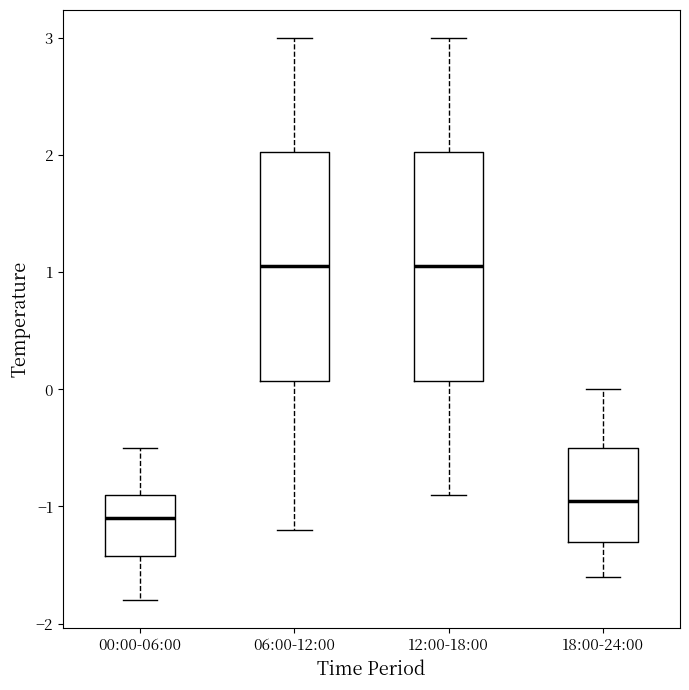

Reading left to right, read every box against the y-axis: the position of its median line, the range the box covers, and the ends of its whiskers. The values are not printed on the chart, so give them approximately, as read against the axis.

00:00-06:00: median -1.1, box -1.4 to -0.9, whiskers -1.8 to -0.5
06:00-12:00: median 1.1, box 0.1 to 2.0, whiskers -1.2 to 3.0
12:00-18:00: median 1.1, box 0.1 to 2.0, whiskers -0.9 to 3.0
18:00-24:00: median -0.9, box -1.3 to -0.5, whiskers -1.6 to 0.0